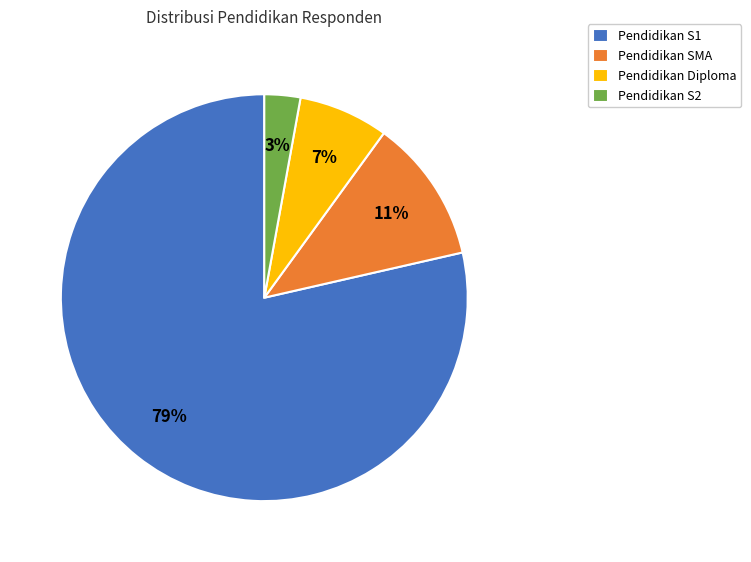

Which slice is the largest?

Pendidikan S1